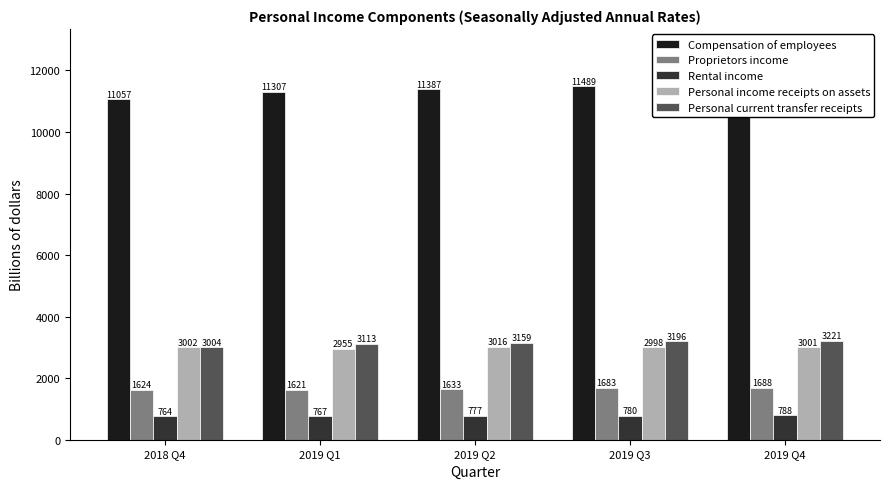

Rank the series by their maximum value, from lowest to highest.

Rental income, Proprietors income, Personal income receipts on assets, Personal current transfer receipts, Compensation of employees